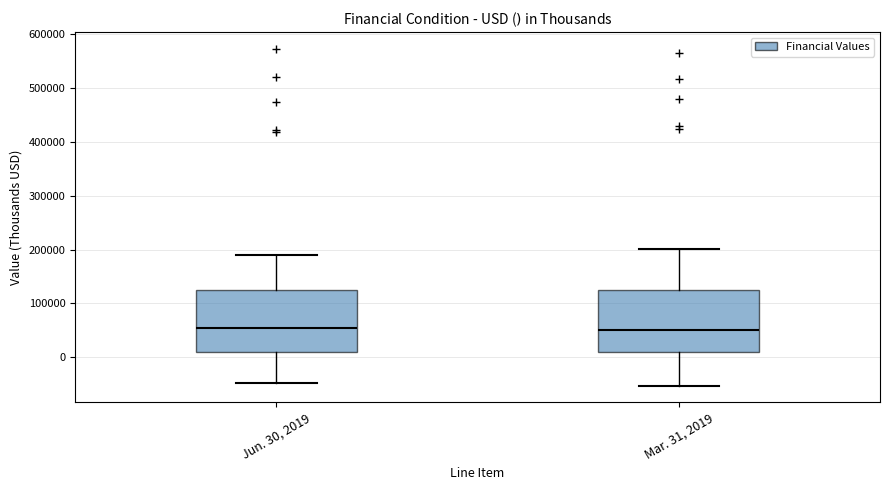

Reading left to right, read every box against the y-axis: the position of its median line, the range the box covers, and the ends of its whiskers. The values are not printed on the chart, so give them approximately, as read against the axis.

Jun. 30, 2019: median 50000, box 10000 to 130000, whiskers -50000 to 190000
Mar. 31, 2019: median 50000, box 10000 to 120000, whiskers -50000 to 200000